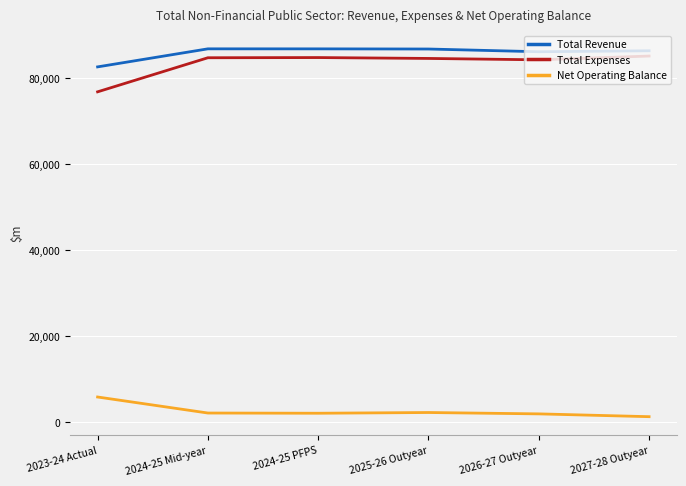

Which series has the largest range (max minus min)?

Total Expenses